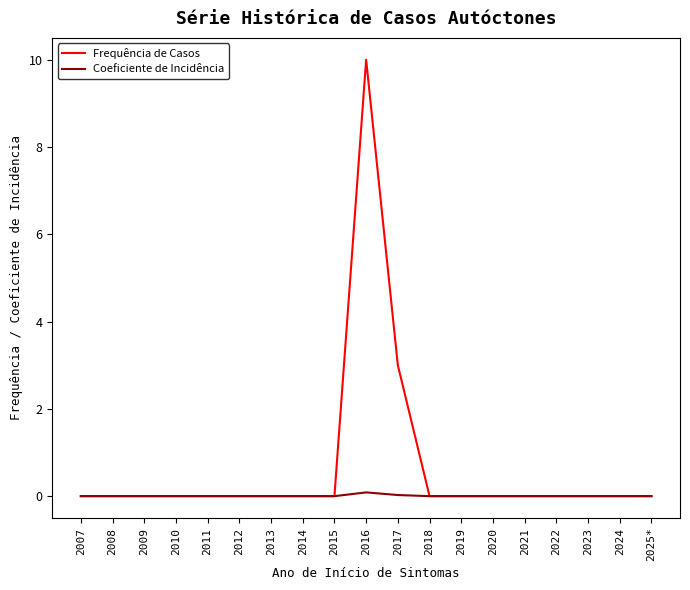

Does the chart display data point markers on the line(s)?

No